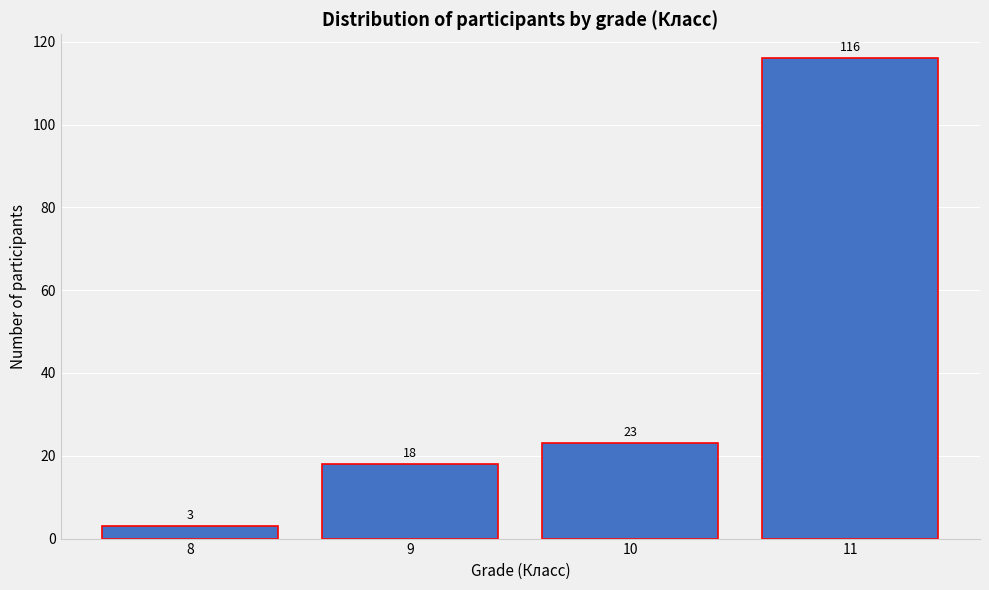

Reading left to right, list all the values displayed in this chart.

8=3	9=18	10=23	11=116